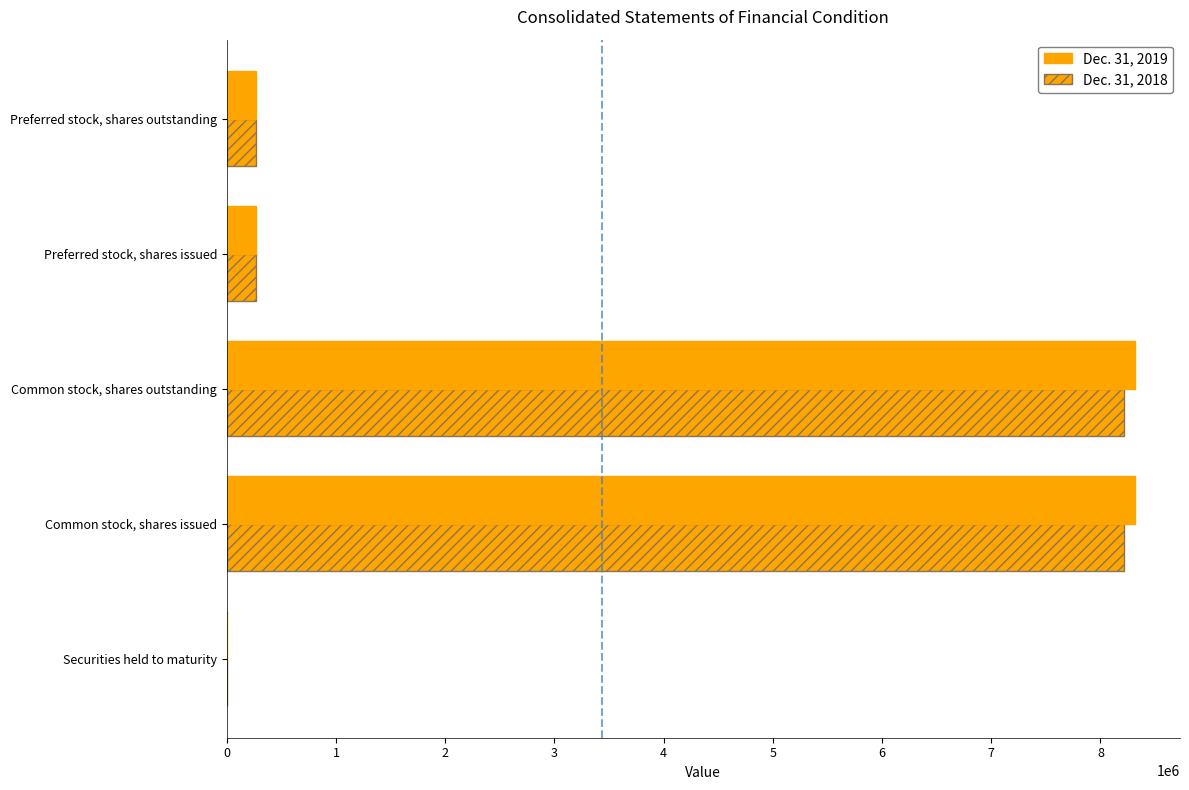

How many data points does each series have?

5